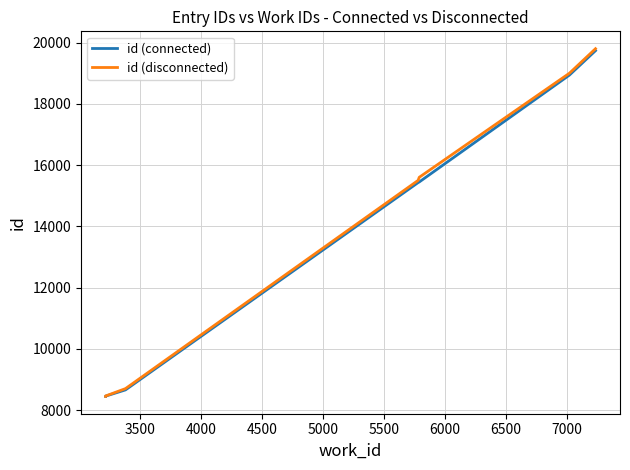

True or false: id (disconnected) and id (connected) cross at least once.

False